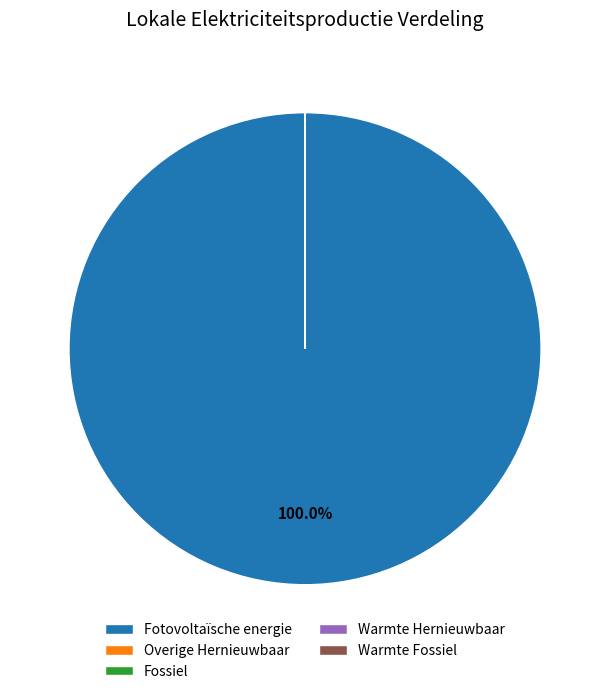

Which has a higher value, Overige or Fotovoltaïsche energie?

Fotovoltaïsche energie